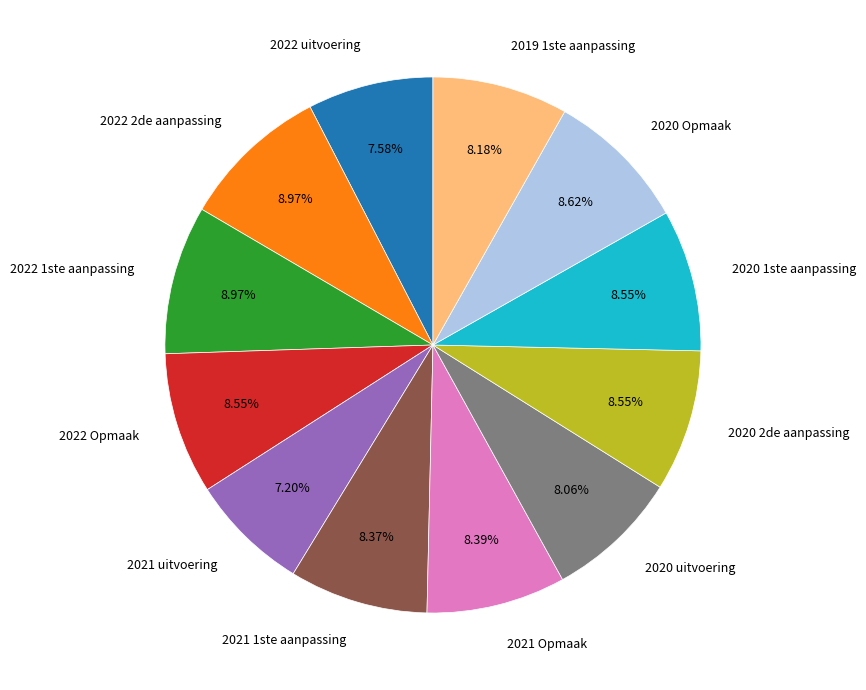

Is it true that 2022 Opmaak is 9% of the pie?

True